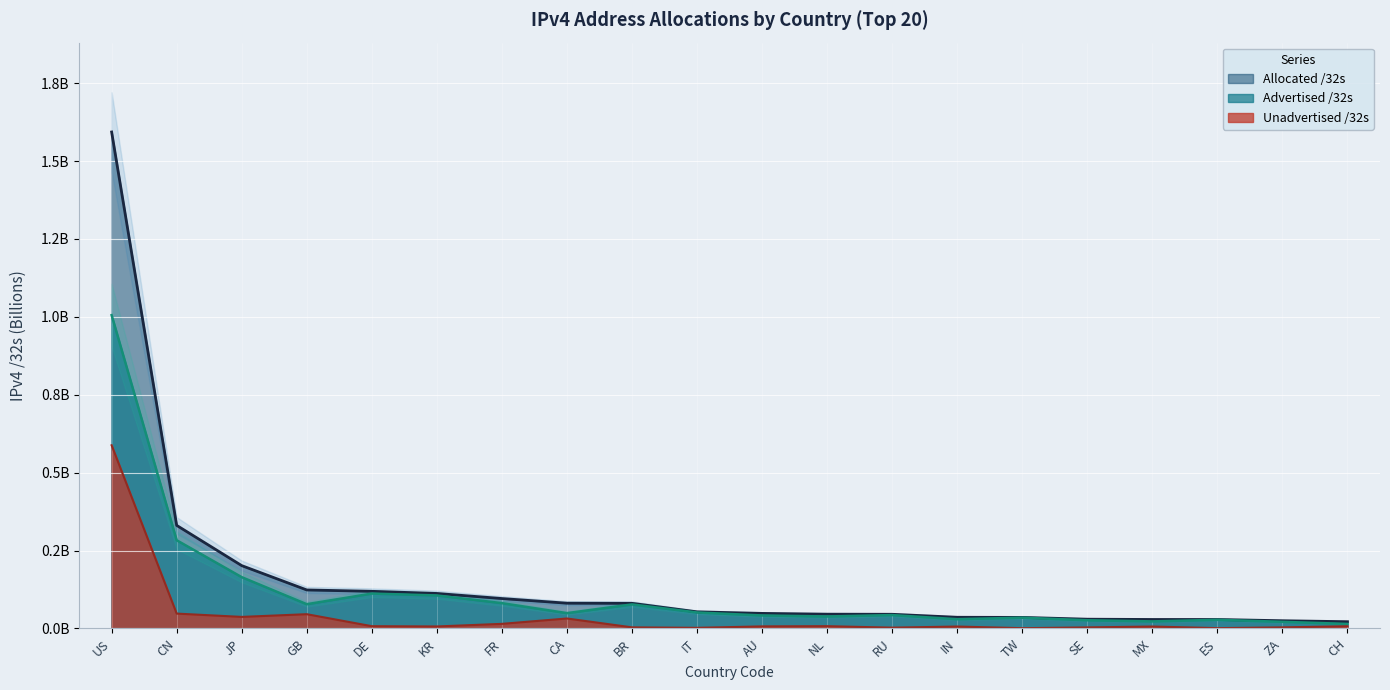

How many lines are shown in the chart?

3